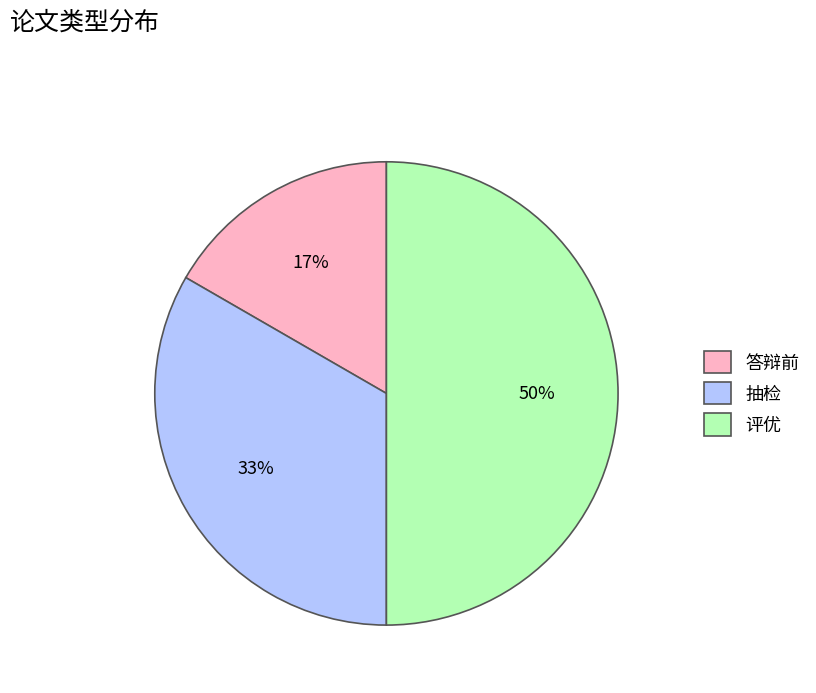

Is 抽检 the majority of the pie?

No